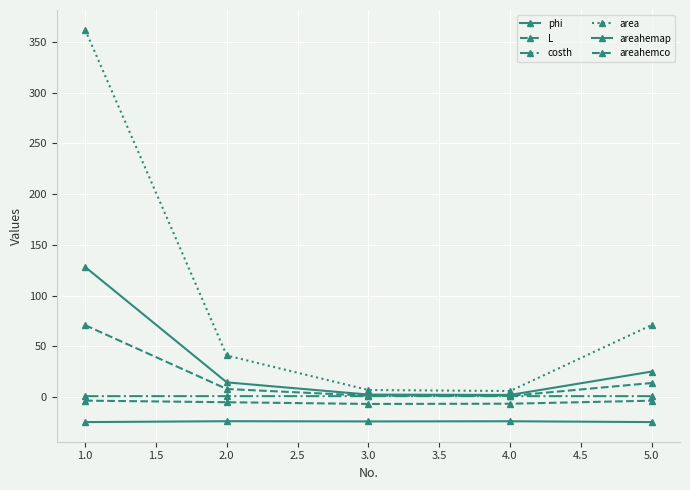

How many categories are shown in the chart?

5